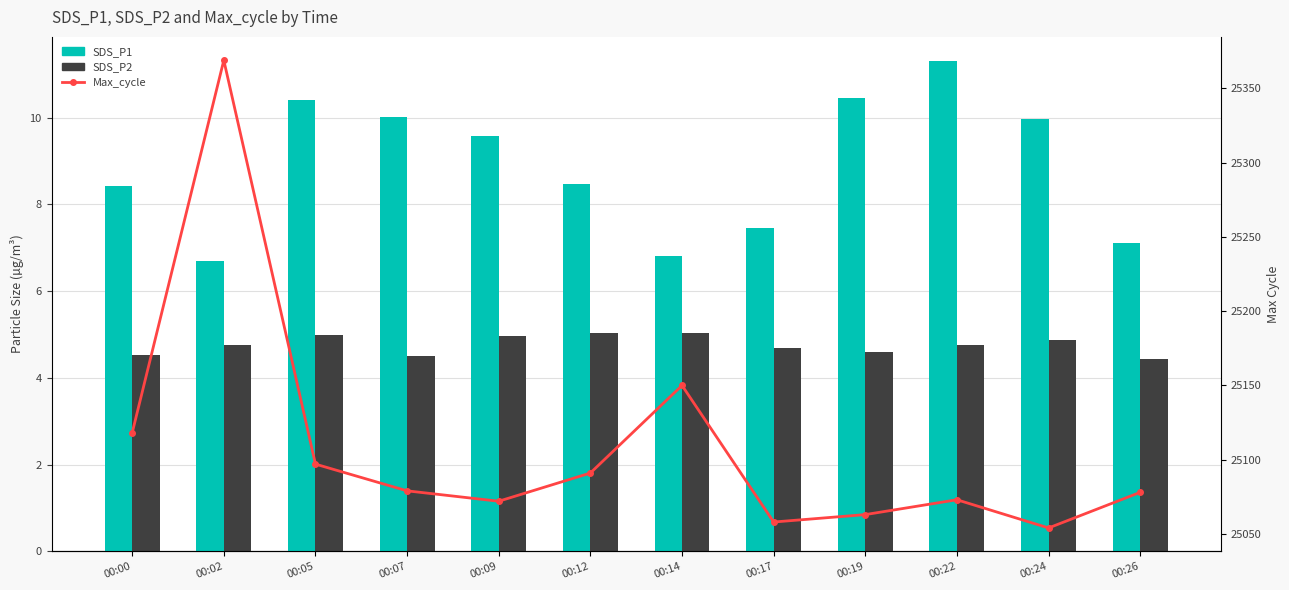

What is the value of the Max_cycle bar at the 11th from the left?

25054.0